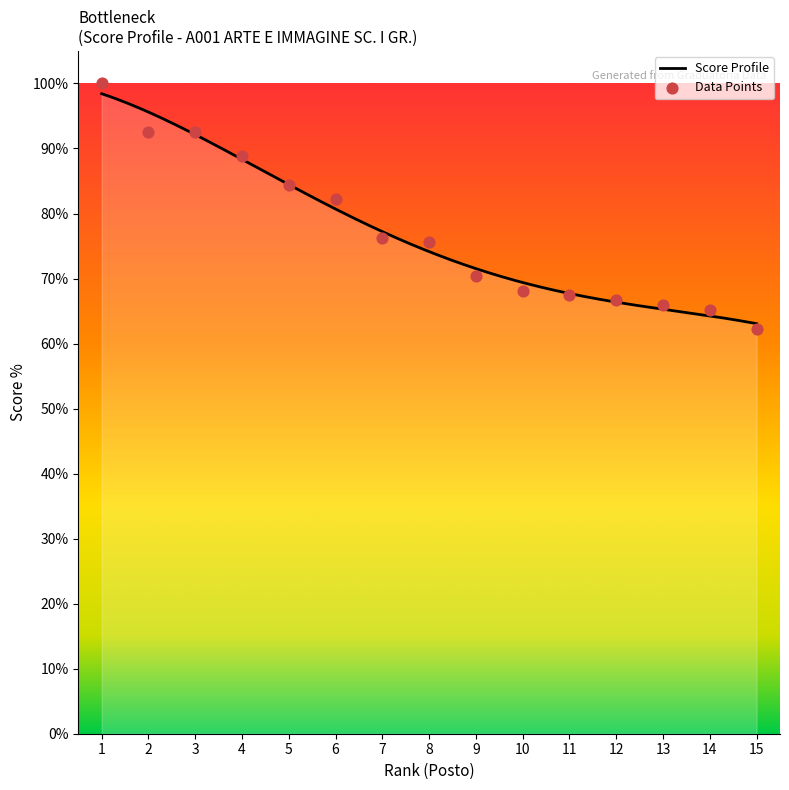

Approximately how many times larger is the value at 5 compared to 10?

1.2